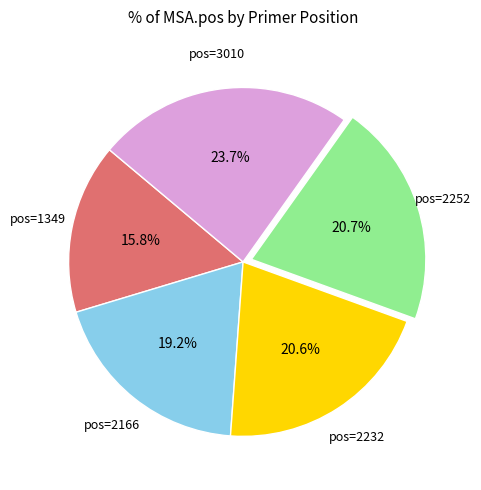

Which category has the biggest portion of the pie?

pos=3010